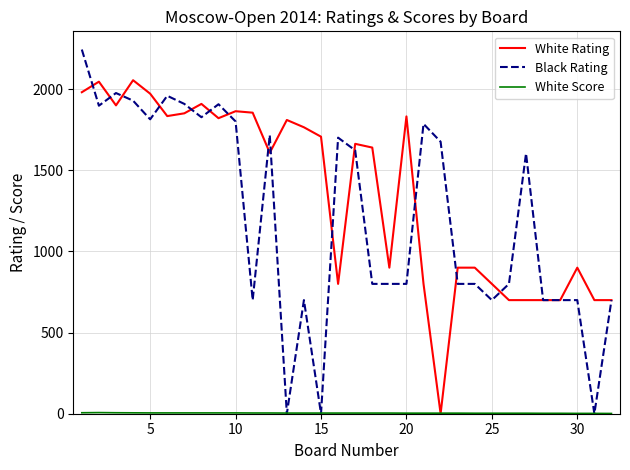

Which series has the largest total across all categories?

White Rating